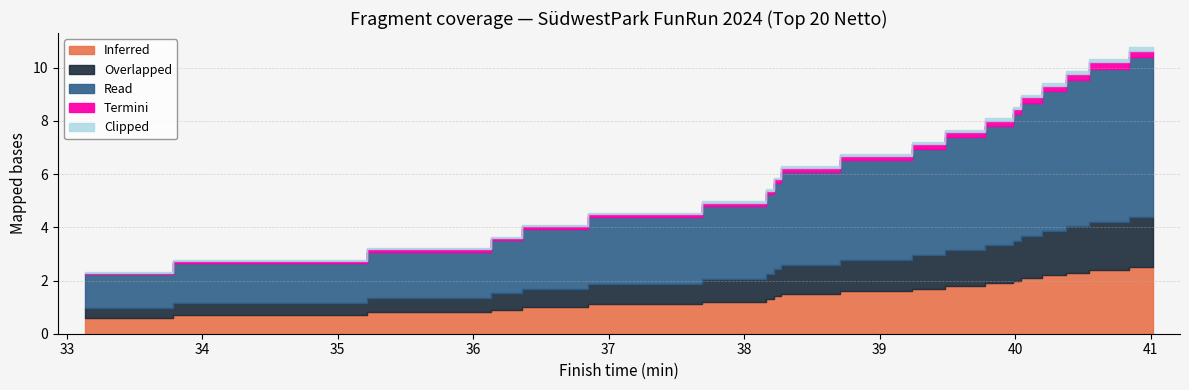

Which series has the largest range (max minus min)?

Read